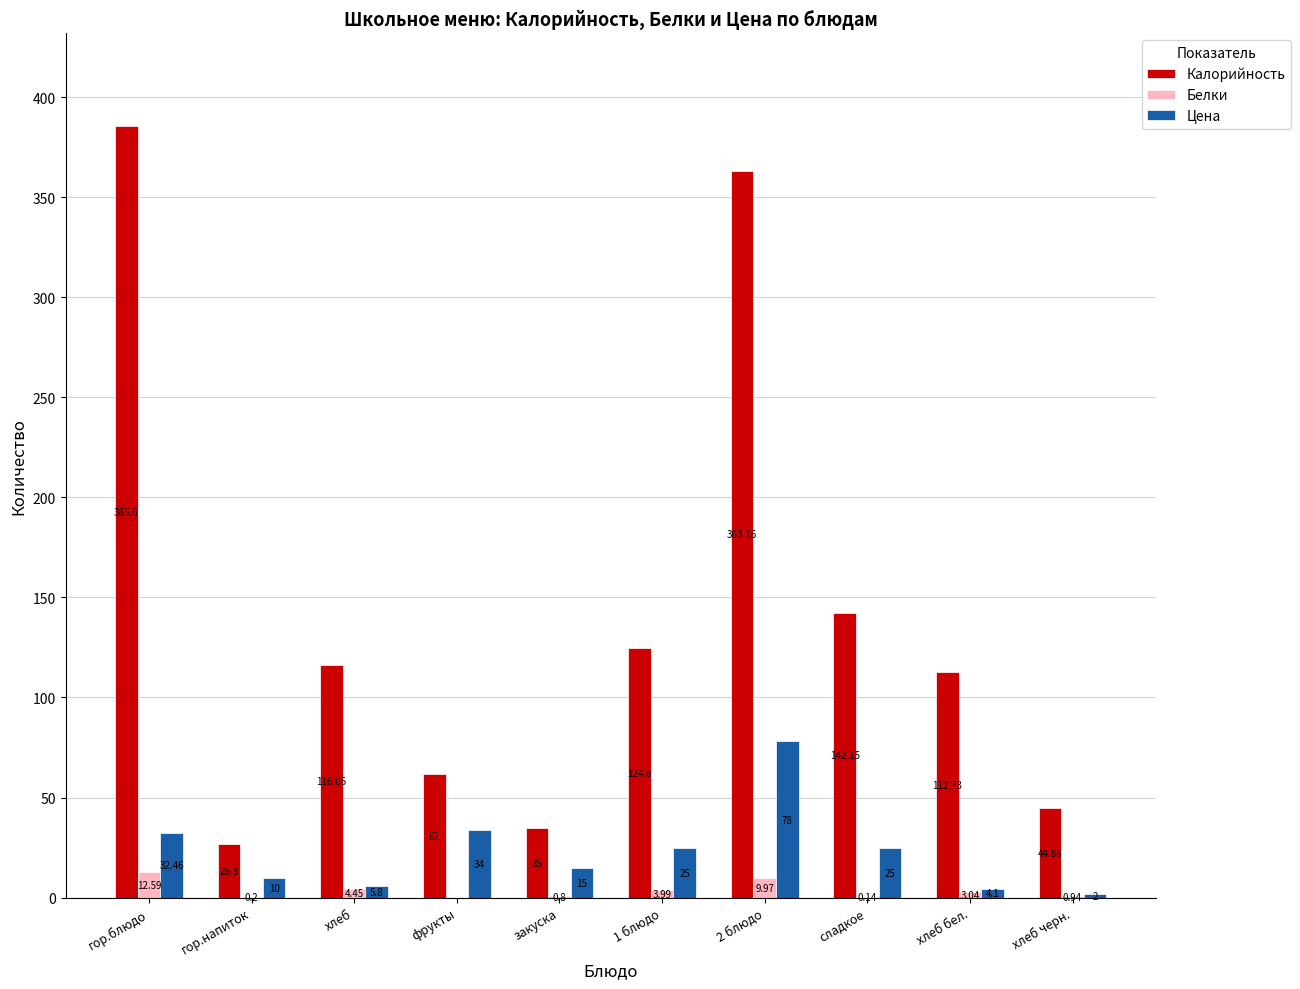

Between сладкое and хлеб бел., which series saw the biggest shift?

Калорийность